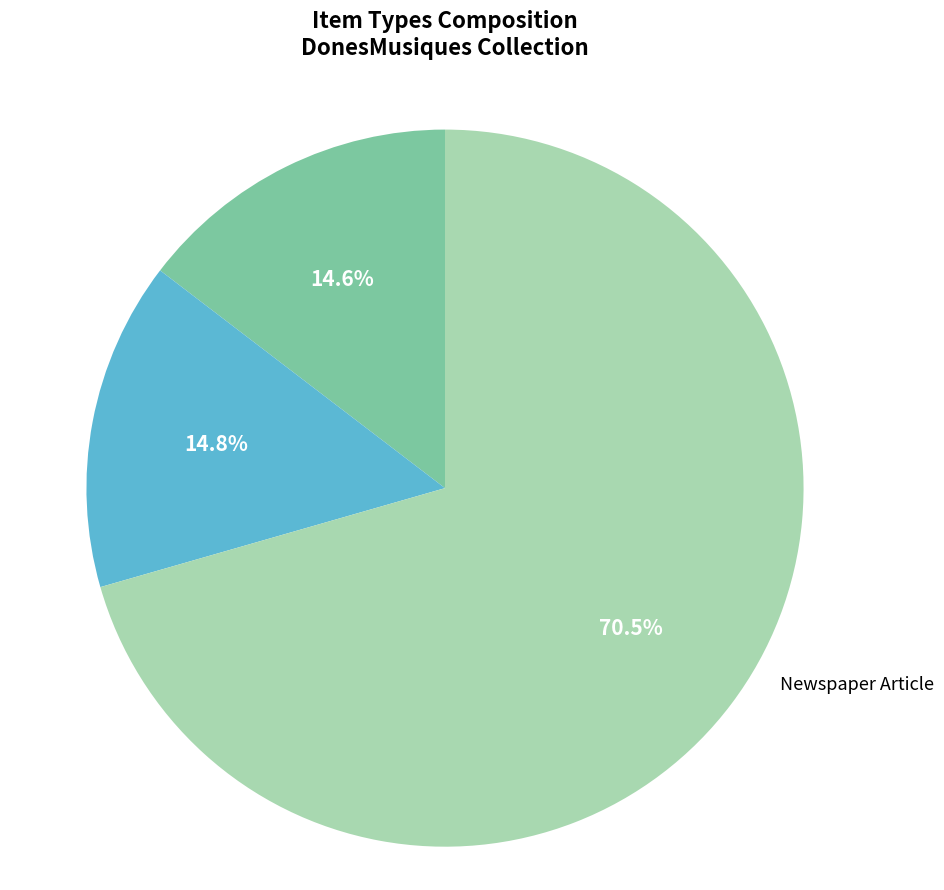

Is there any slice that represents more than half of the pie?

Yes